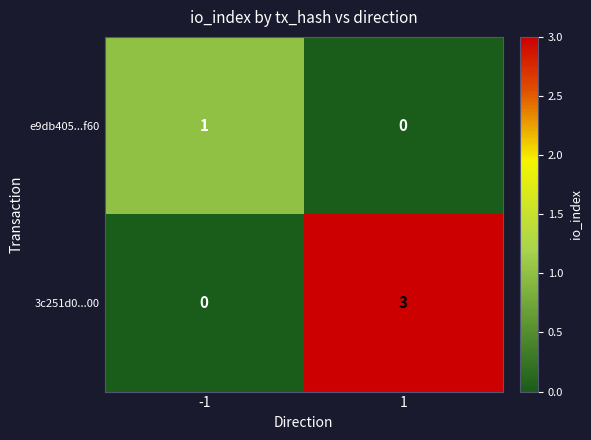

Which series changed the most between -1 and 1?

3c251d0...00